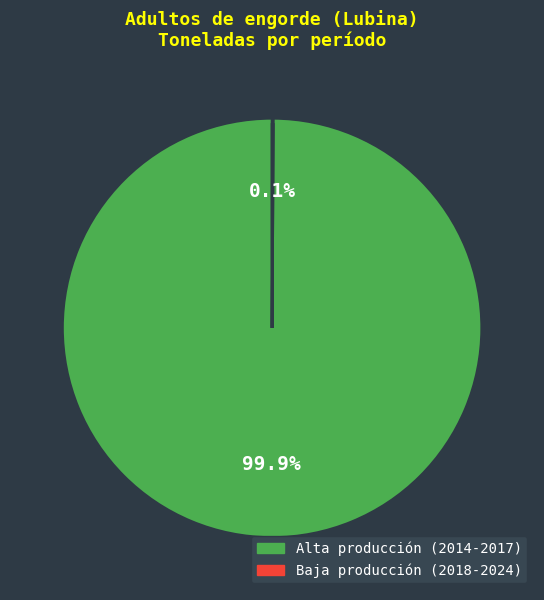

Combined, do 2016 and 2022 account for over 50%?

No